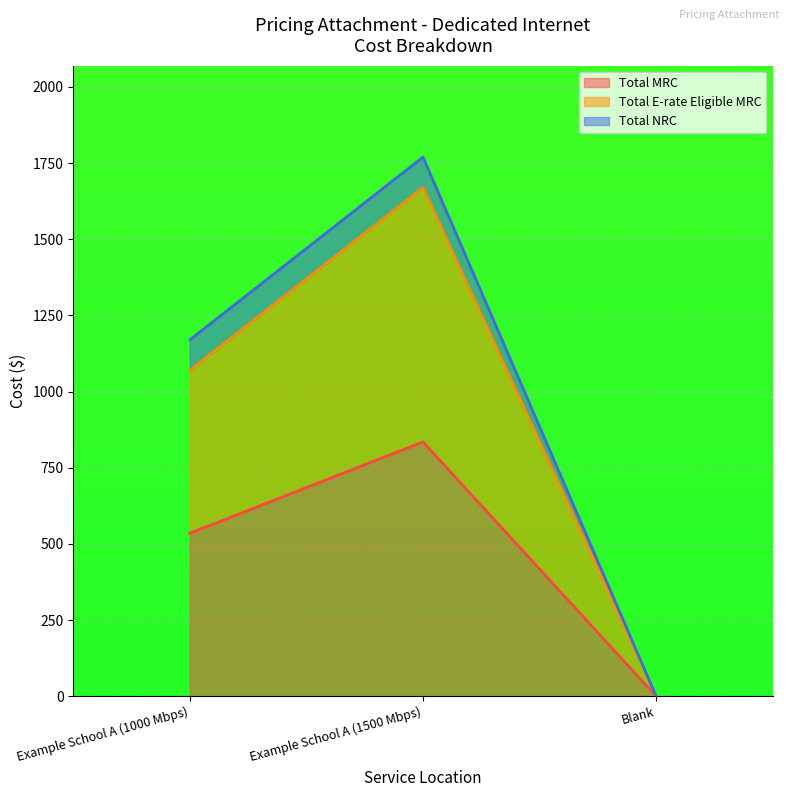

What is the sum of the Total Initial Contract Cost values at Example School A (1500 Mbps) and Blank?

1769.9